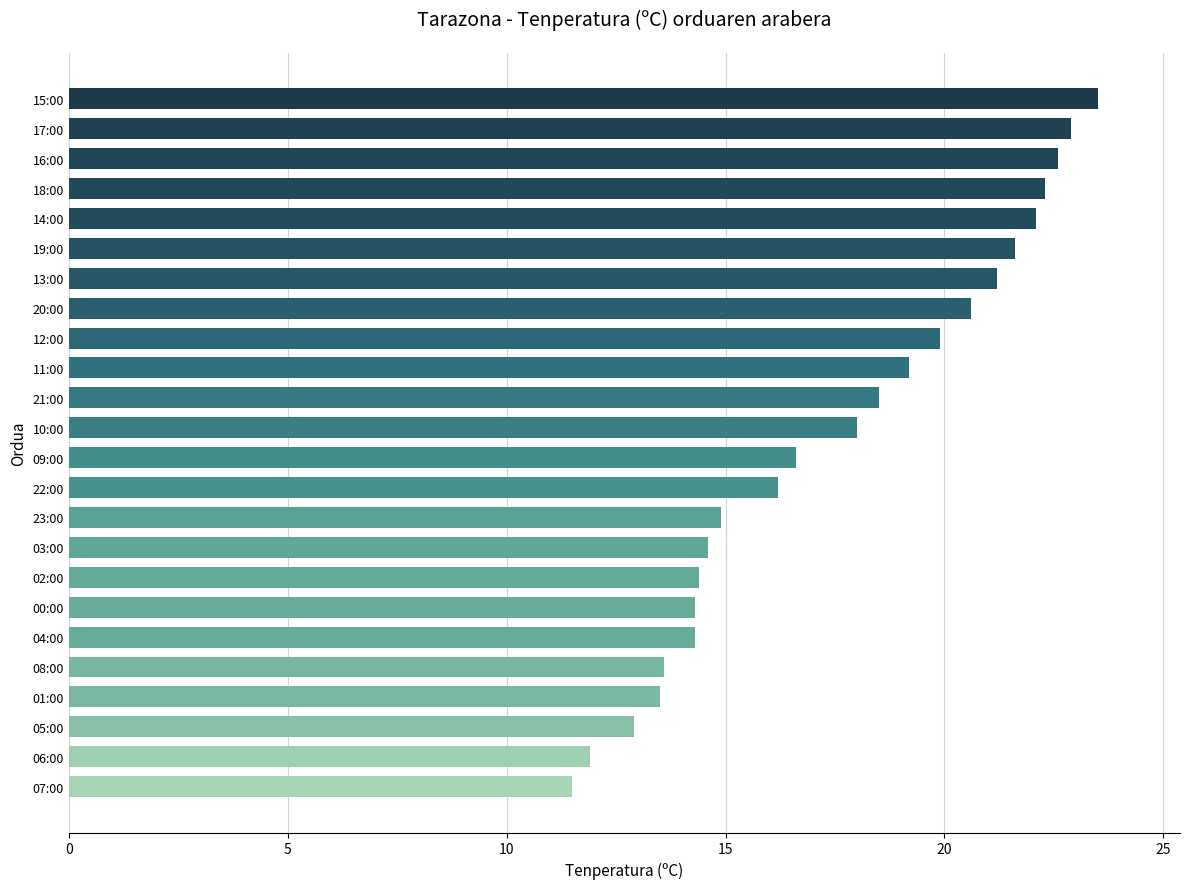

What is the change in value from 05:00 to 16:00?

+9.7